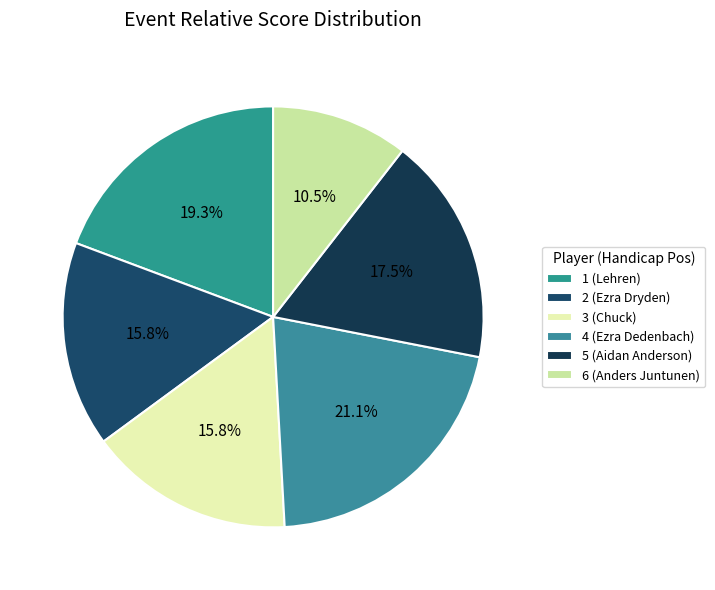

True or false: 5 (Aidan Anderson) accounts for 18% of the total.

True